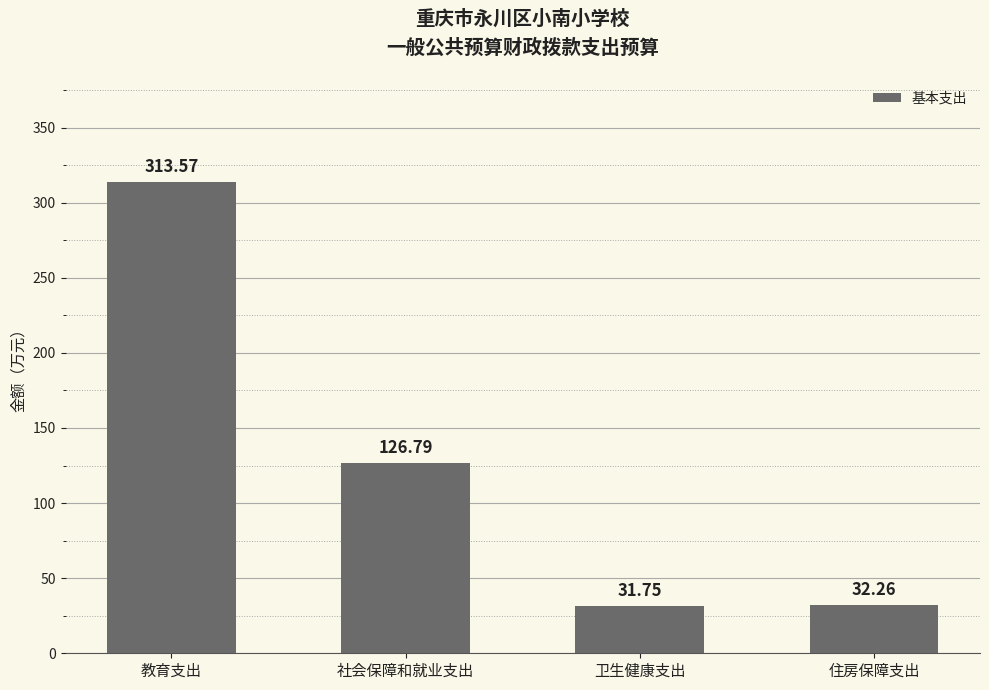

Rank the categories by value from highest to lowest.

教育支出, 社会保障和就业支出, 住房保障支出, 卫生健康支出